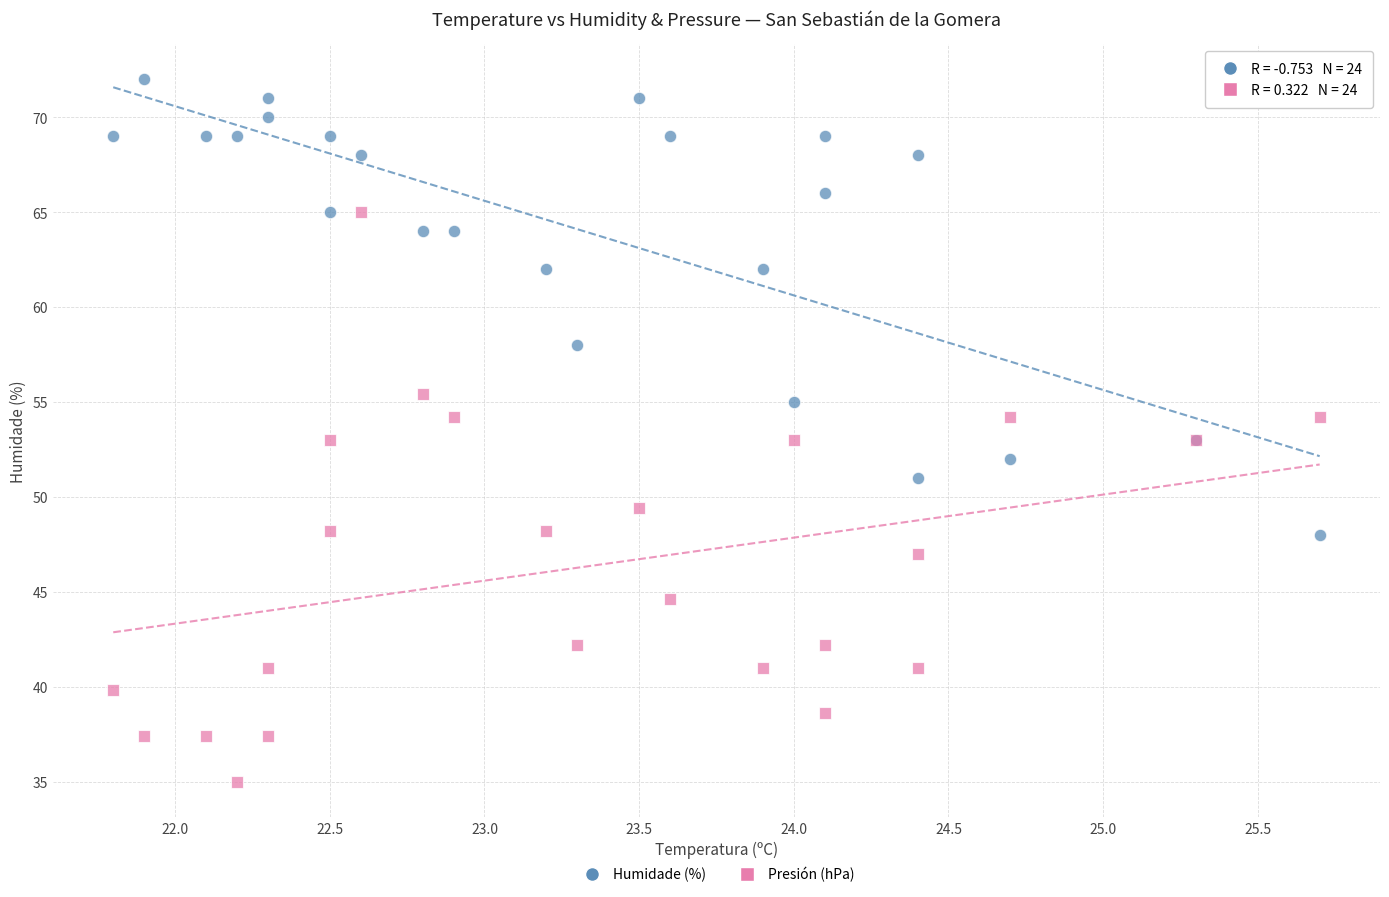

Which series contains the highest Y value?

Humidade (%)